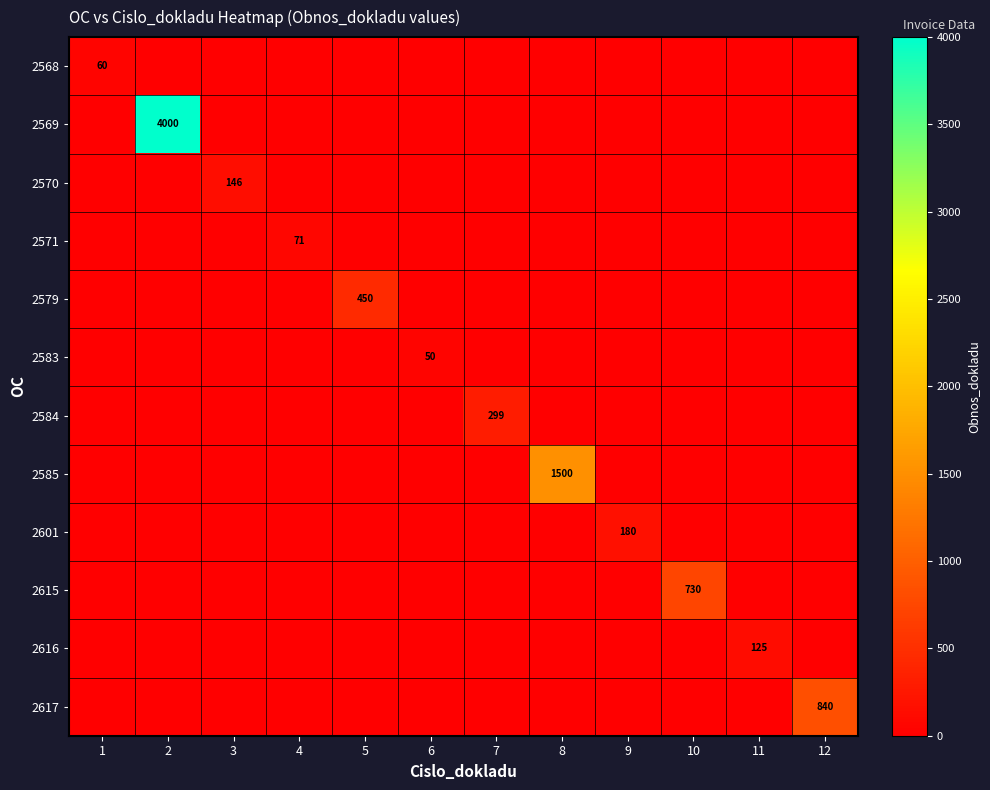

At which label is 2570 closest to 73?

1